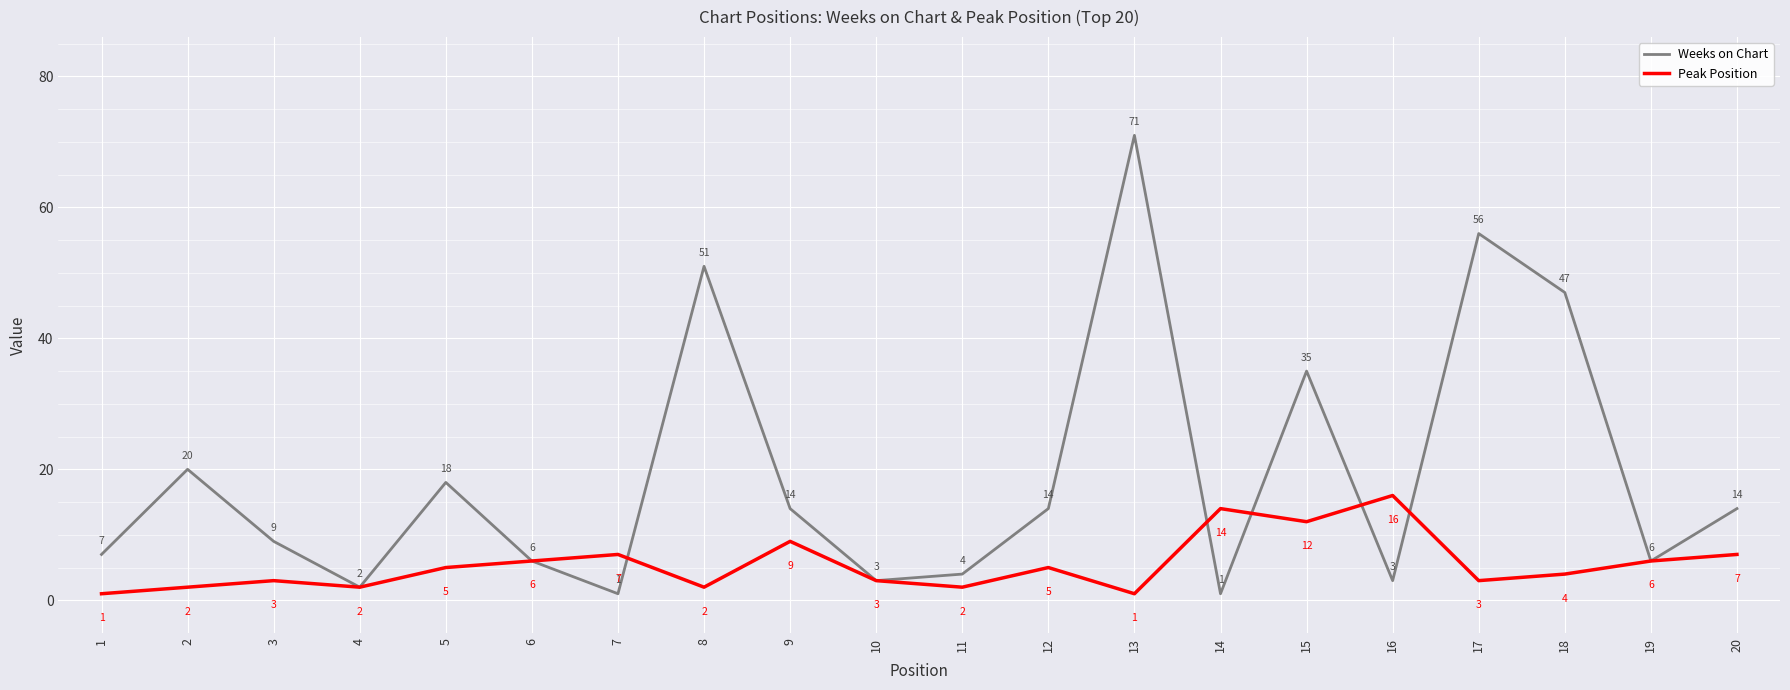

Reading right to left, extract all data points from this chart.

Weeks on Chart: 14	6	47	56	3	35	1	71	14	4	3	14	51	1	6	18	2	9	20	7
Peak Position: 7	6	4	3	16	12	14	1	5	2	3	9	2	7	6	5	2	3	2	1